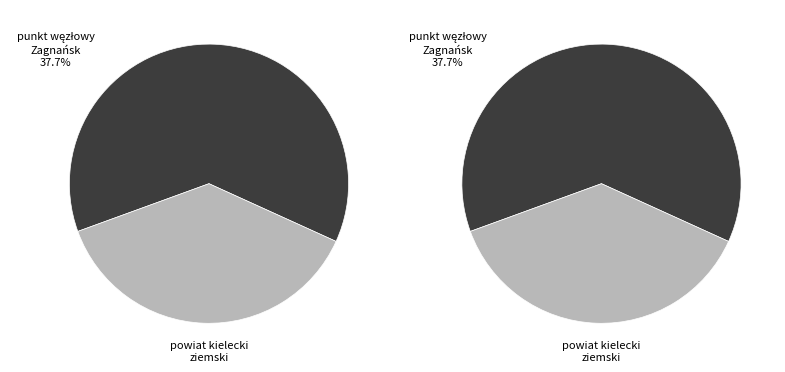

Is the sum of 24 and 23 greater than half?

No